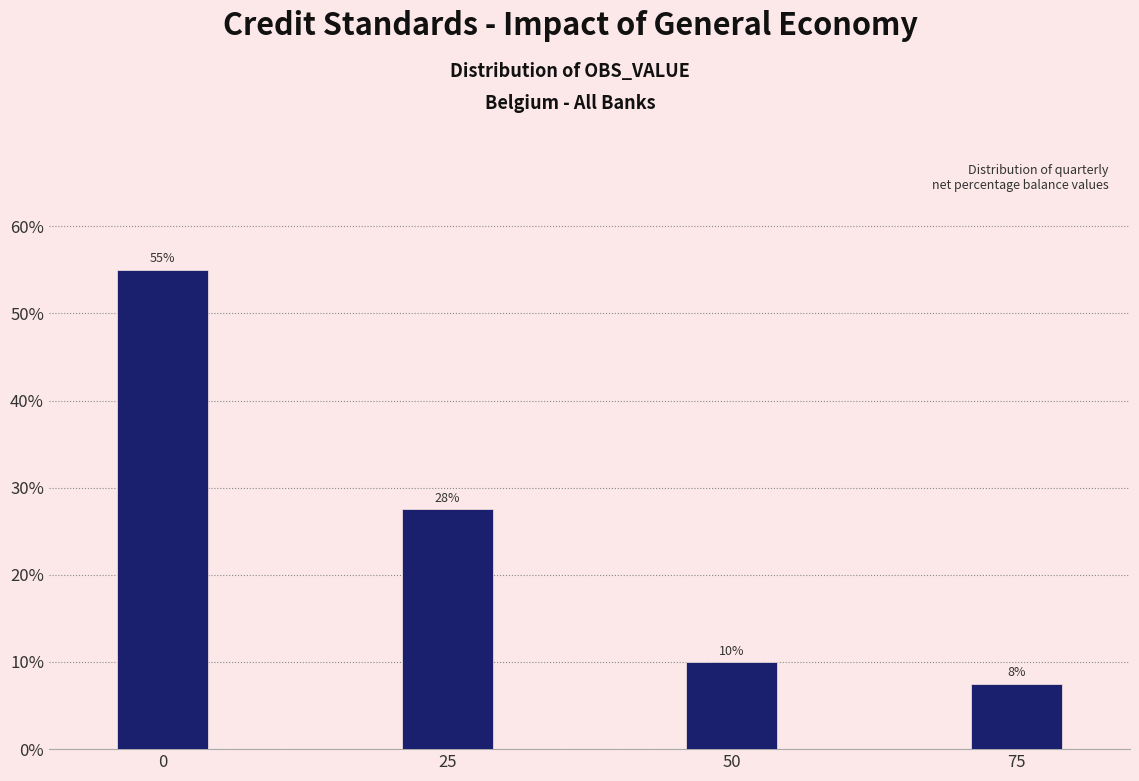

What is the minimum value shown in the chart?

7.5